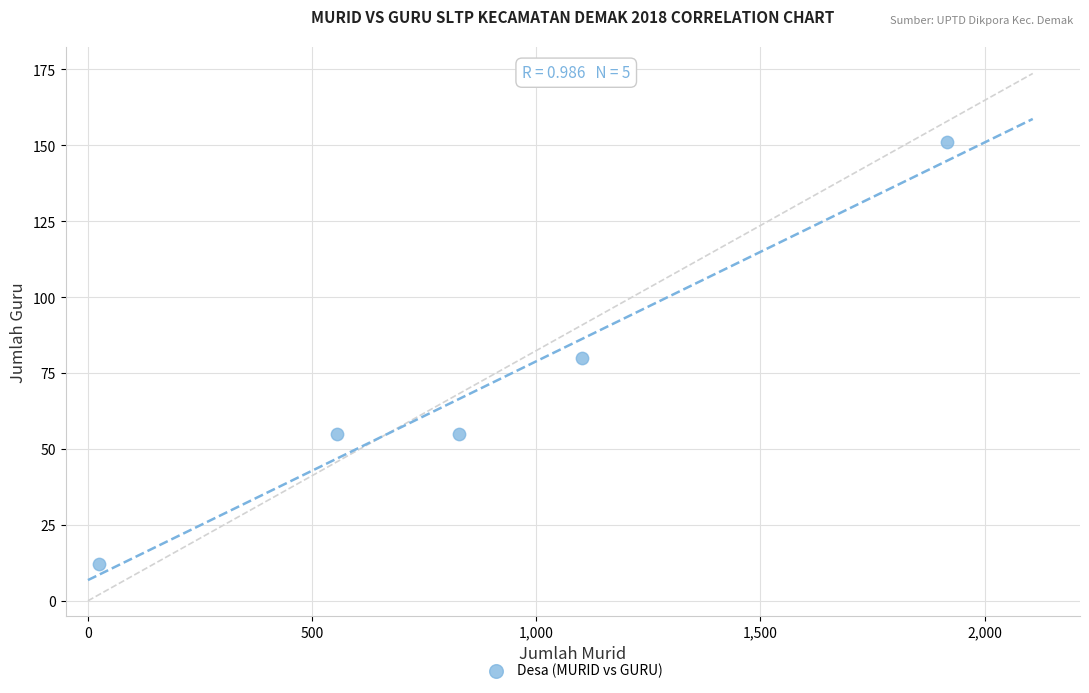

What is the range of X values (max minus min)?

1891